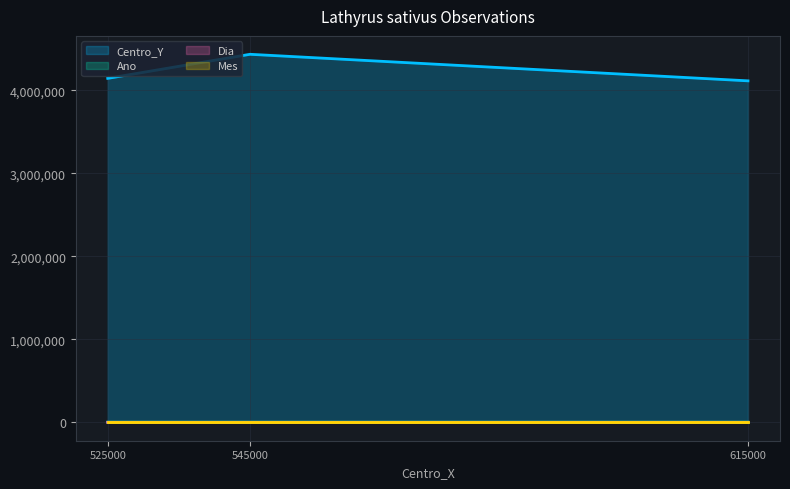

List the labels in order of Ano value, smallest first.

615000, 525000, 545000